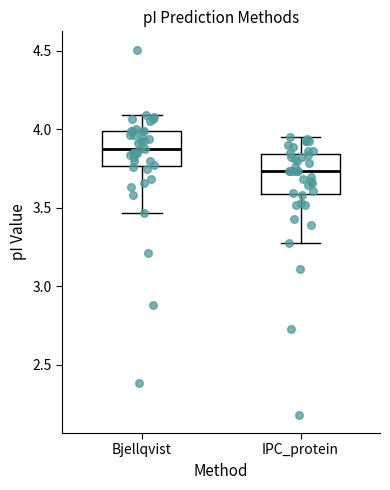

Reading left to right, transcribe this box plot: for each box, give where its median line is, the range the box spans, and where its two whiskers end, as read against the y-axis. The values are not printed on the chart, so give them approximately, as read against the axis.

Bjellqvist: median 3.85, box 3.75 to 4.00, whiskers 3.45 to 4.10
IPC_protein: median 3.75, box 3.60 to 3.85, whiskers 3.25 to 3.95